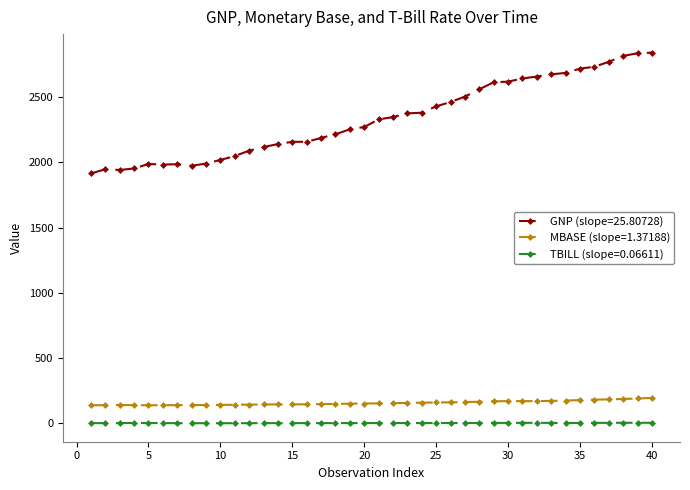

What is the lowest value of the MBASE (slope=1.37188) series?

139.3